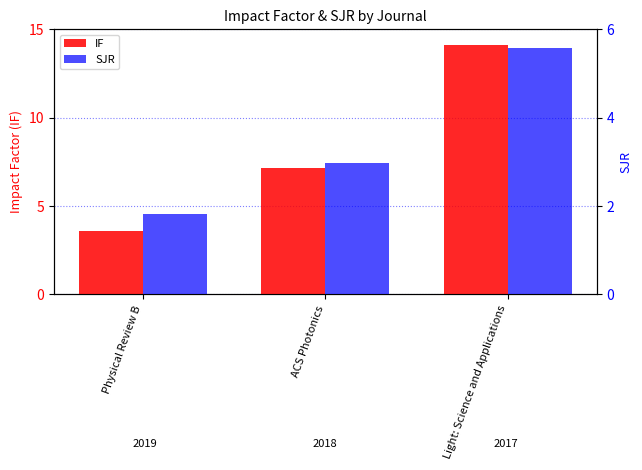

What is the maximum value shown in the chart?

14.1